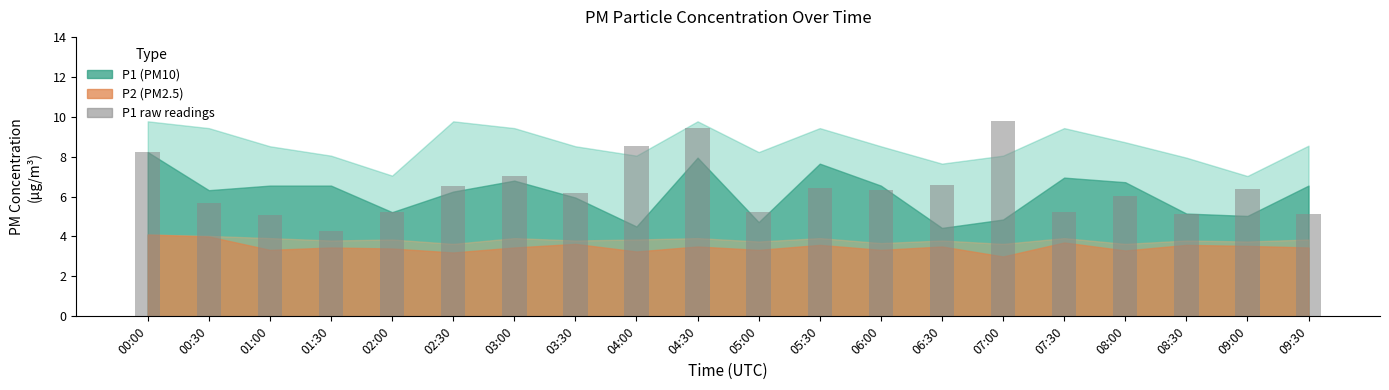

Approximately how many times larger is the value at 07:00 compared to 03:30?

1.6